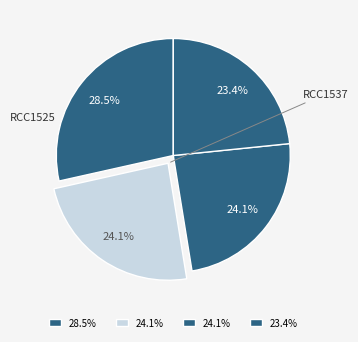

How many slices are in this pie chart?

4